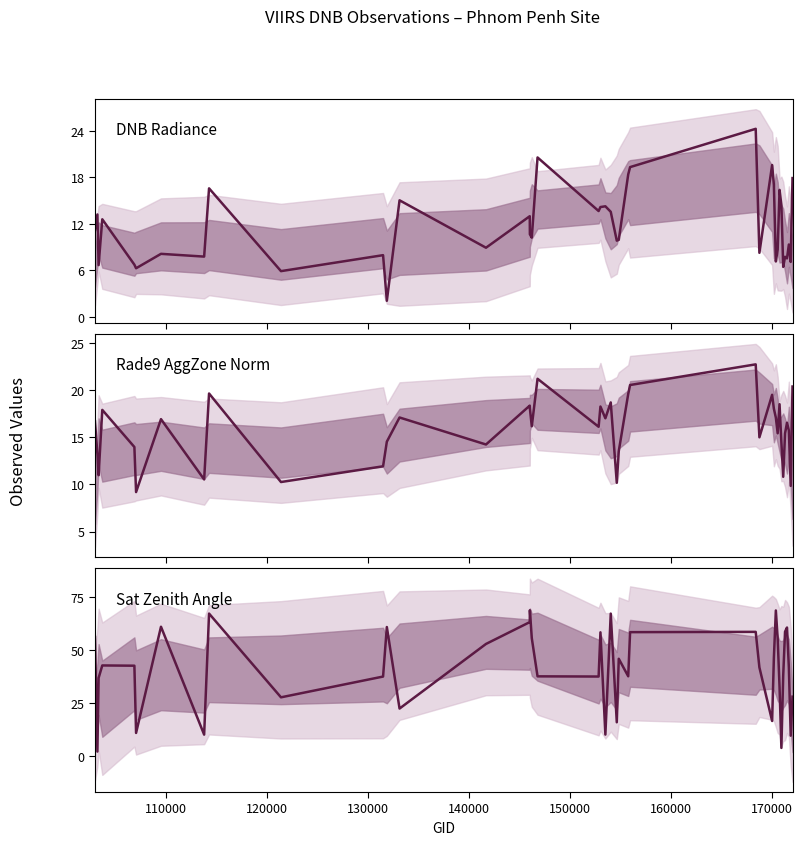

How many interior local valleys does the DNB Radiance series have?

14